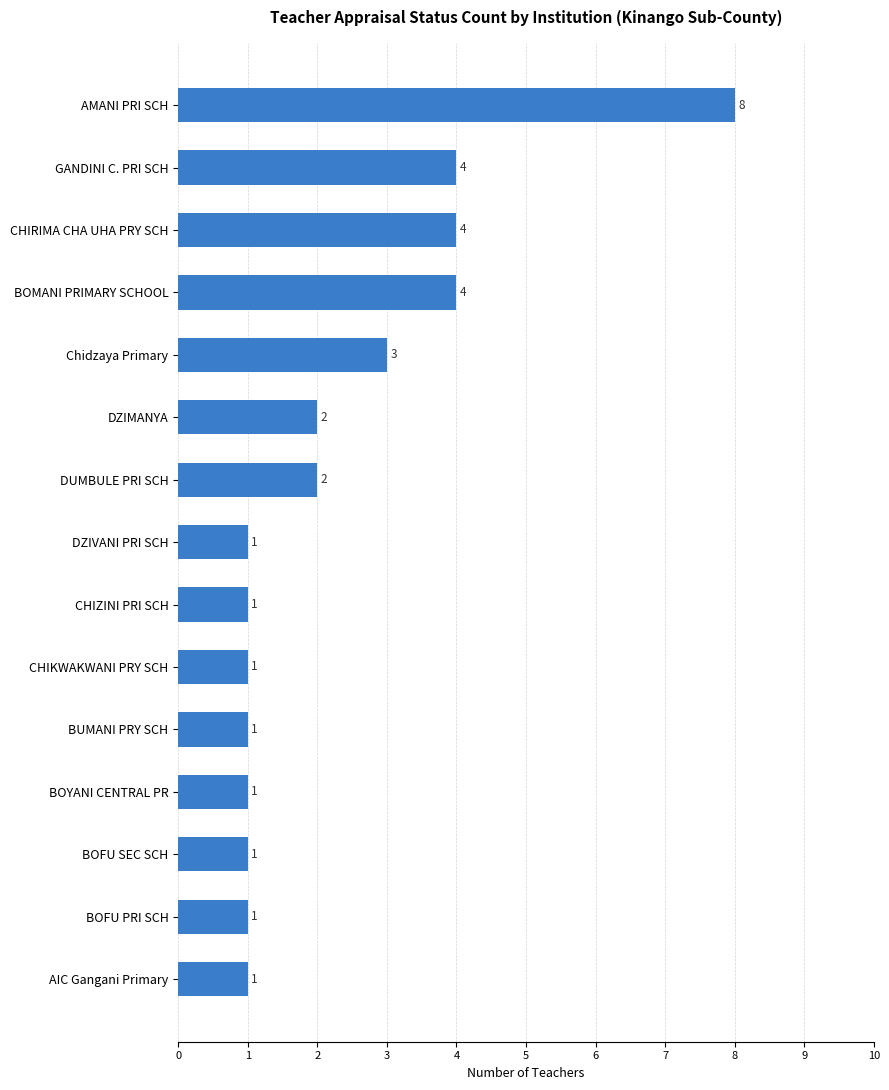

What is the sum of the values at BOYANI CENTRAL PR and BOMANI PRIMARY SCHOOL?

5